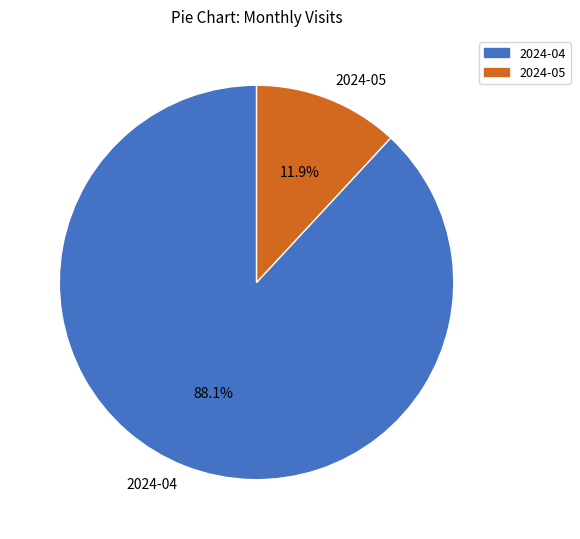

To the nearest percent, what is the combined percentage of 2024-04 and 2024-05?

100%